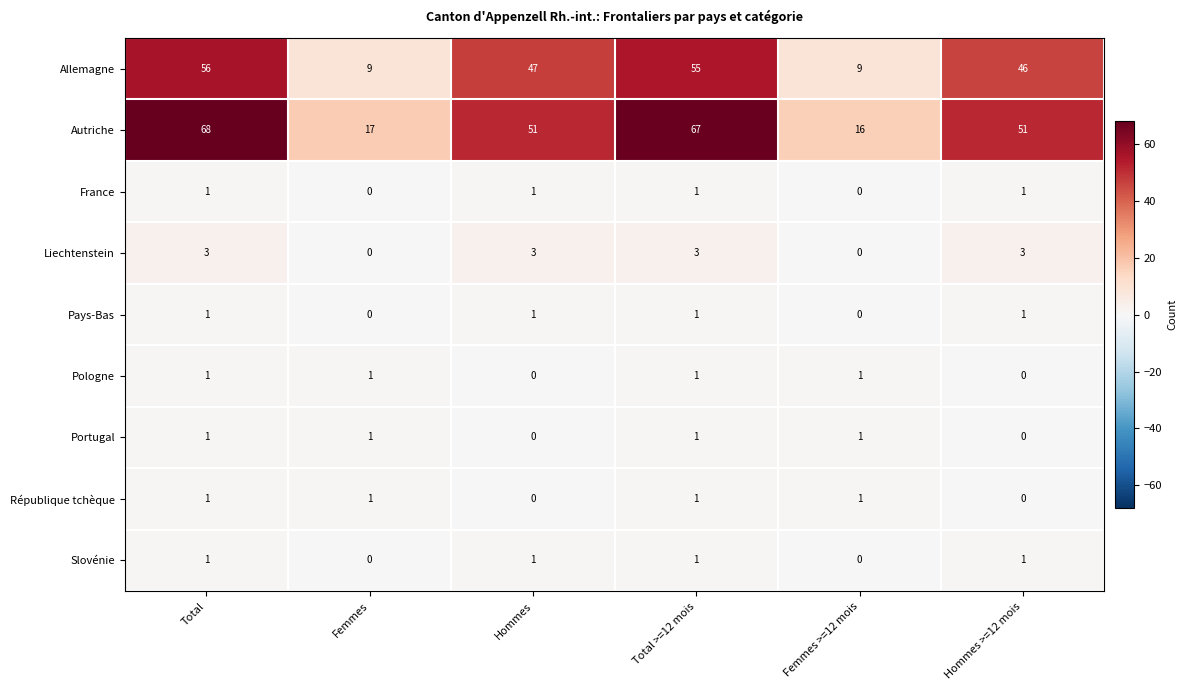

How many series are shown in this chart?

9